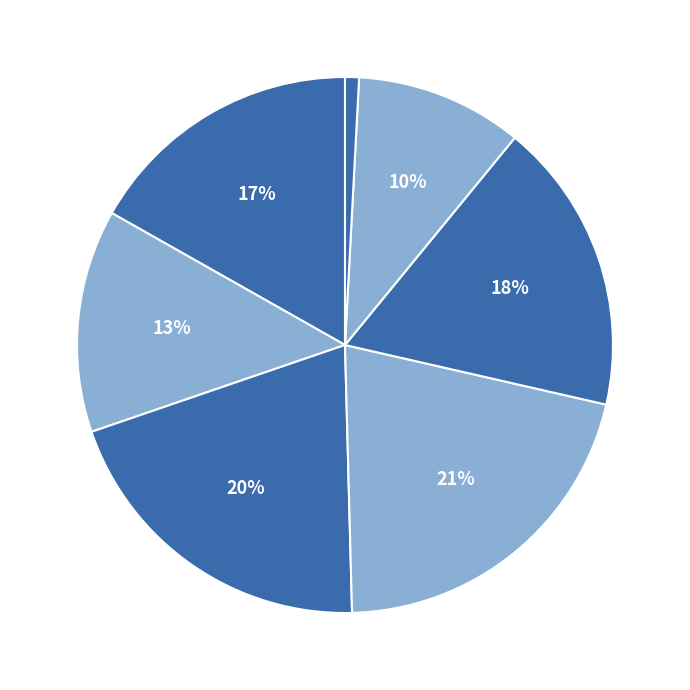

How many slices are in this pie chart?

7